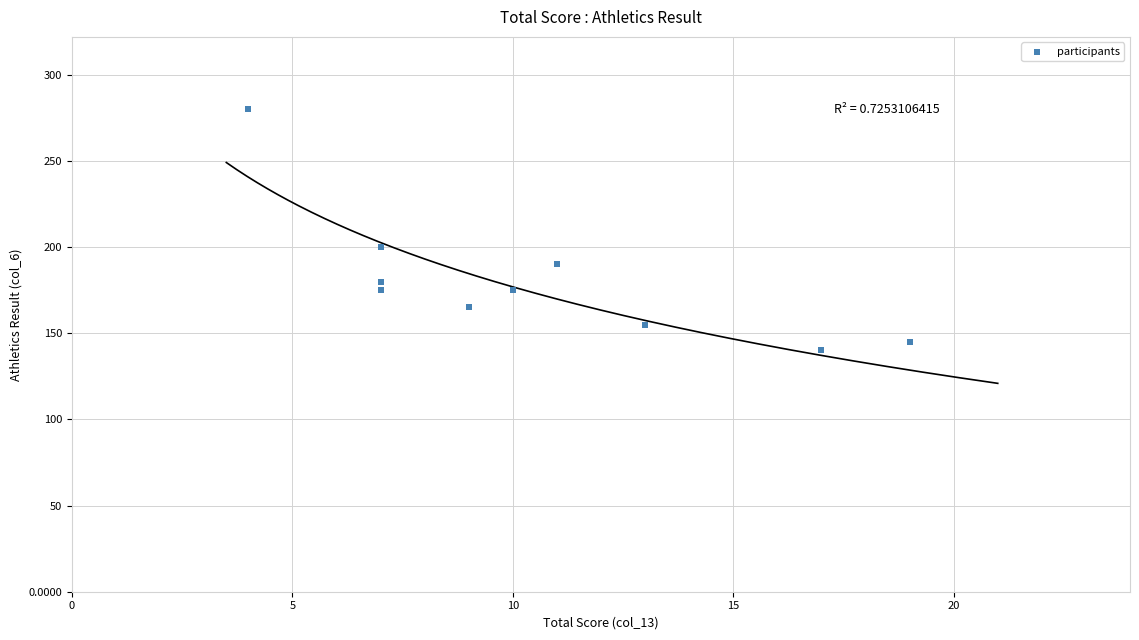

What Y value in the scatter plot is closest to 210?

200